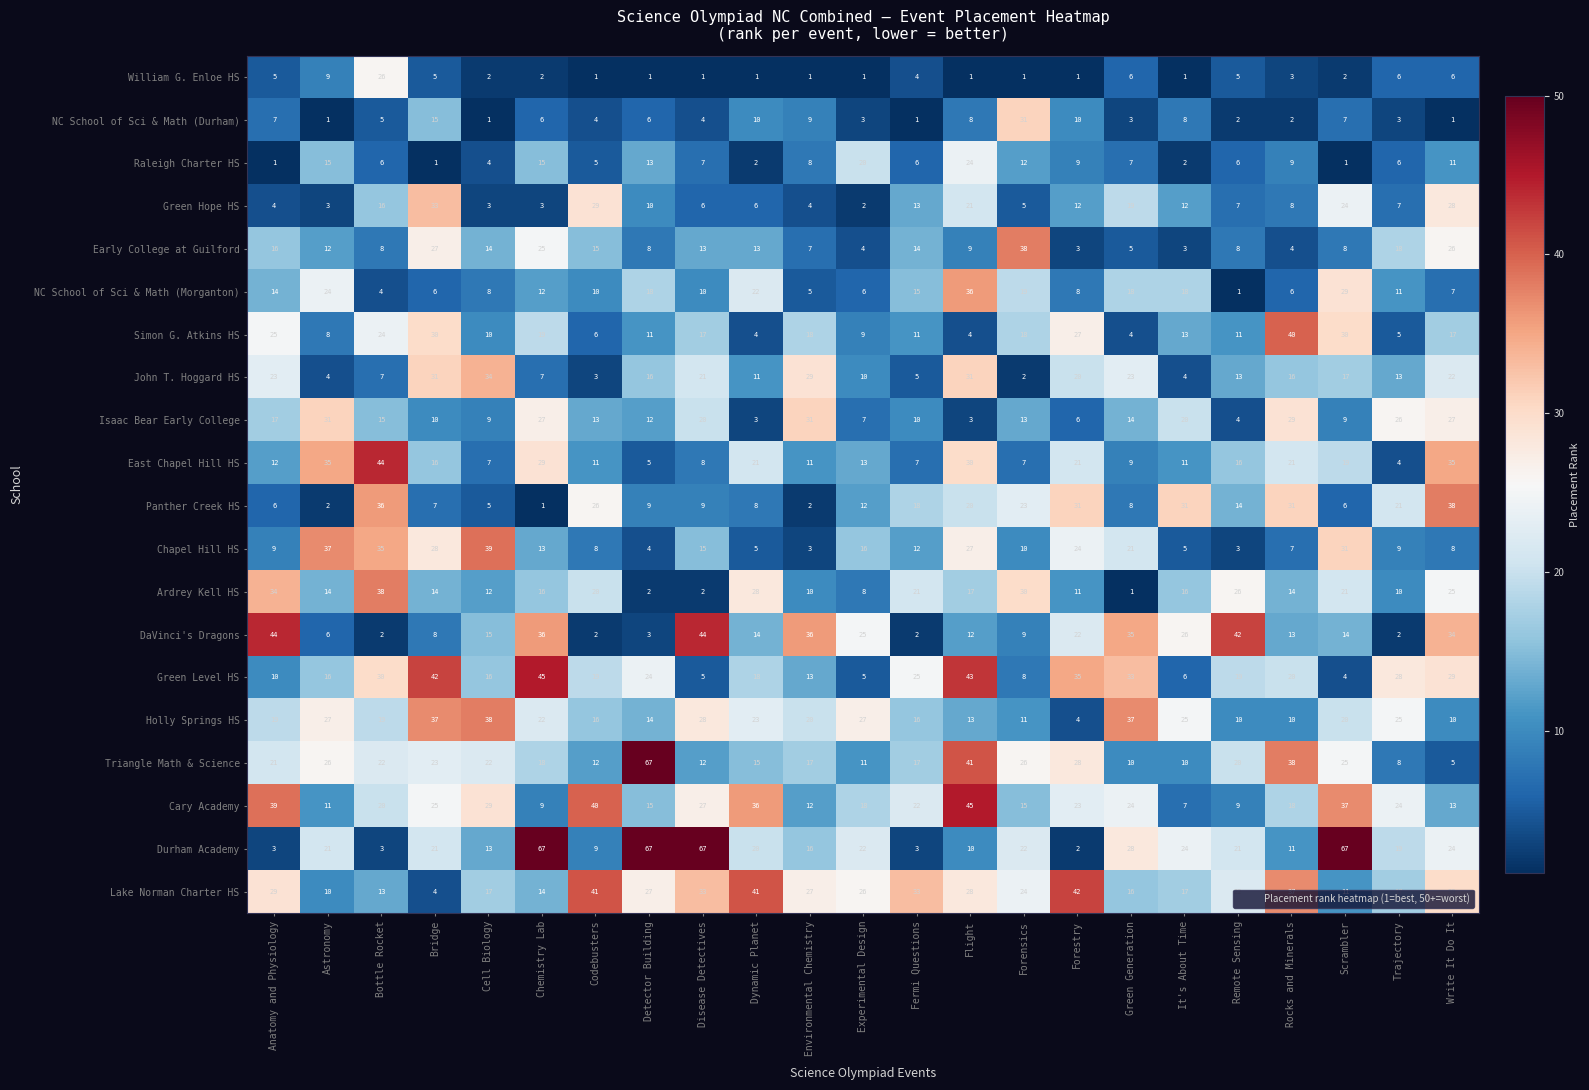

Rank the series at Bottle Rocket from lowest to highest value.

DaVinci's Dragons, Durham Academy, NC School of Sci & Math (Morganton), NC School of Sci & Math (Durham), Raleigh Charter HS, John T. Hoggard HS, Early College at Guilford, Lake Norman Charter HS, Isaac Bear Early College, Green Hope HS, Holly Springs HS, Cary Academy, Triangle Math & Science, Simon G. Atkins HS, William G. Enloe HS, Green Level HS, Chapel Hill HS, Panther Creek HS, Ardrey Kell HS, East Chapel Hill HS